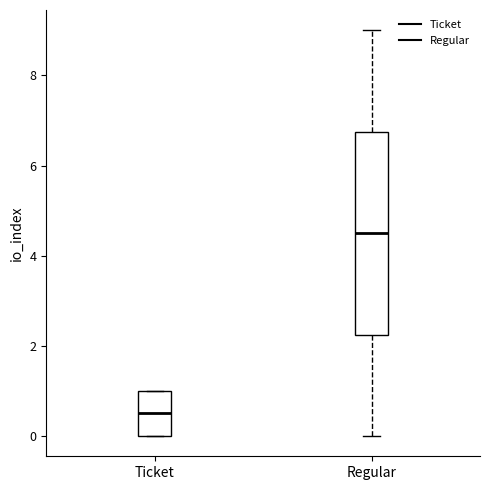

Reading left to right, transcribe this box plot: for each box, give where its median line is, the range the box spans, and where its two whiskers end, as read against the y-axis. The values are not printed on the chart, so give them approximately, as read against the axis.

Ticket: median 0.6, box 0.0 to 1.0, whiskers 0.0 to 1.0
Regular: median 4.6, box 2.2 to 6.8, whiskers 0.0 to 9.0